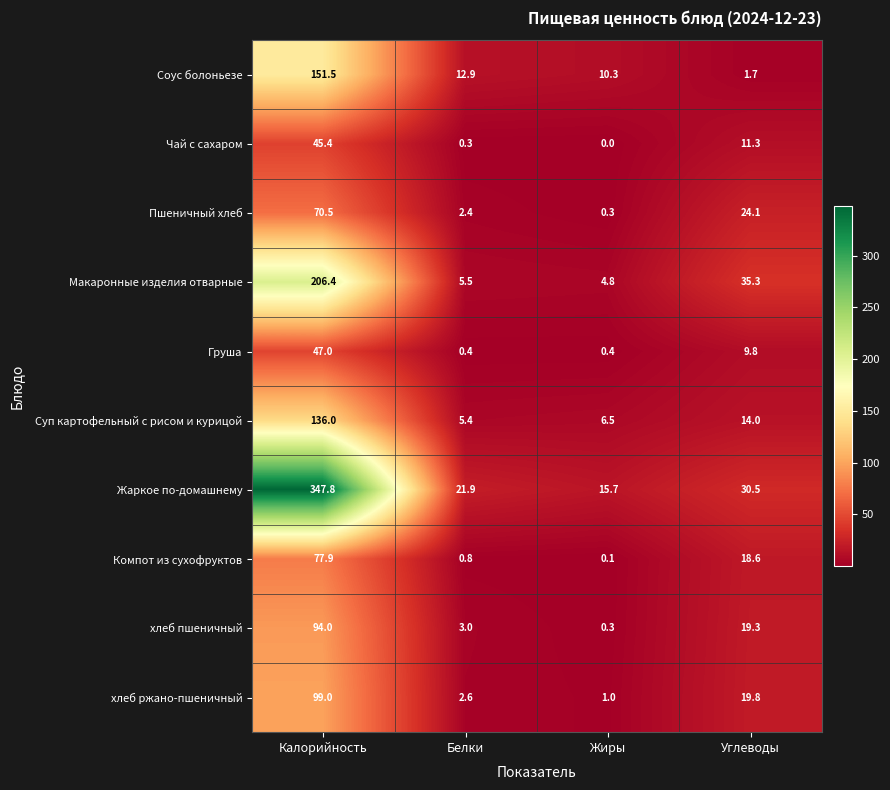

What is the sum of all Суп картофельный с рисом и курицой values?

161.9